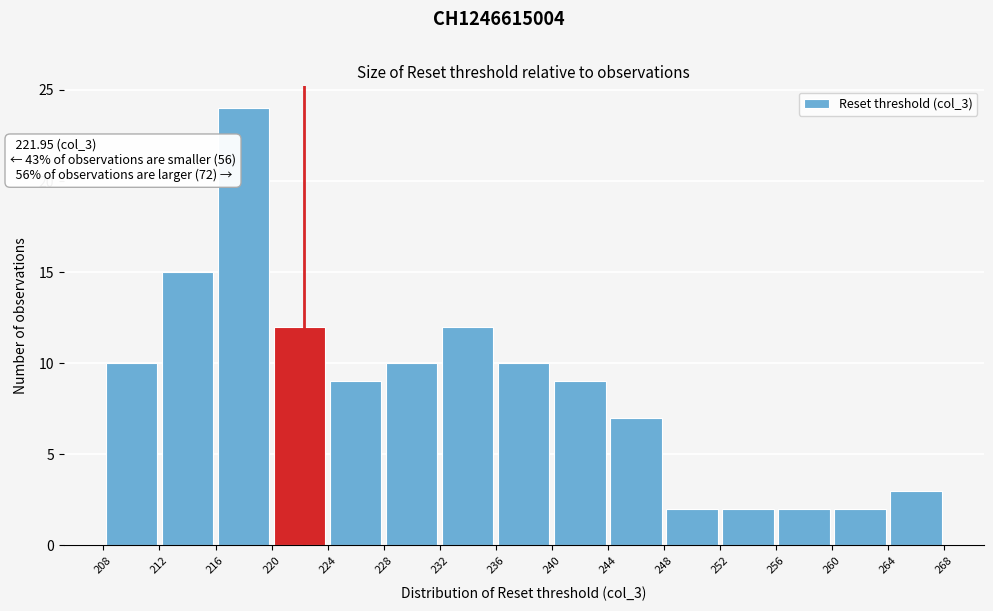

Which range on the x-axis has the tallest bar?

216 to 220